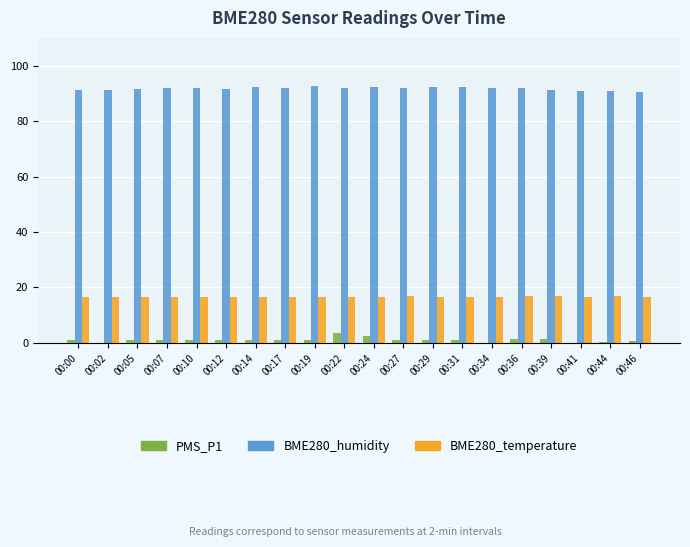

Is the value of PMS_P1 at 00:14 greater than the value of BME280_temperature at 00:02?

No